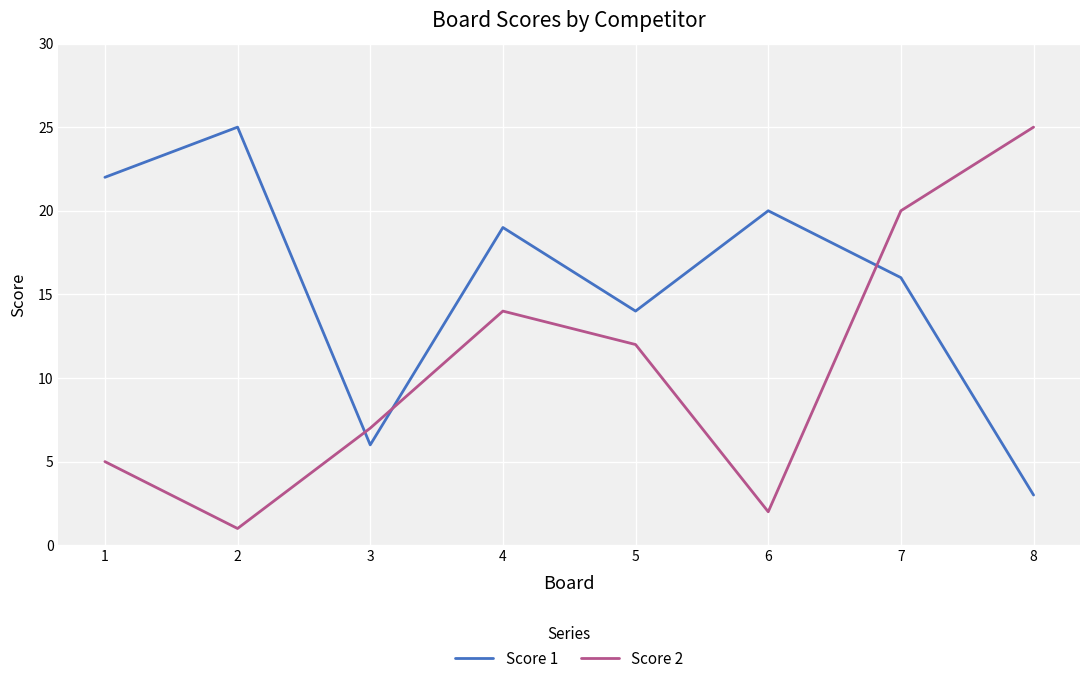

Which category has the lowest value in the Score 2 series?

2